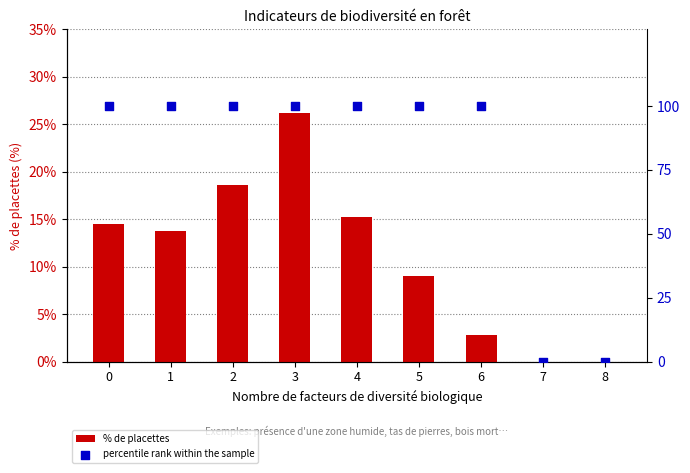

At which category is the sum across all series the highest?

3